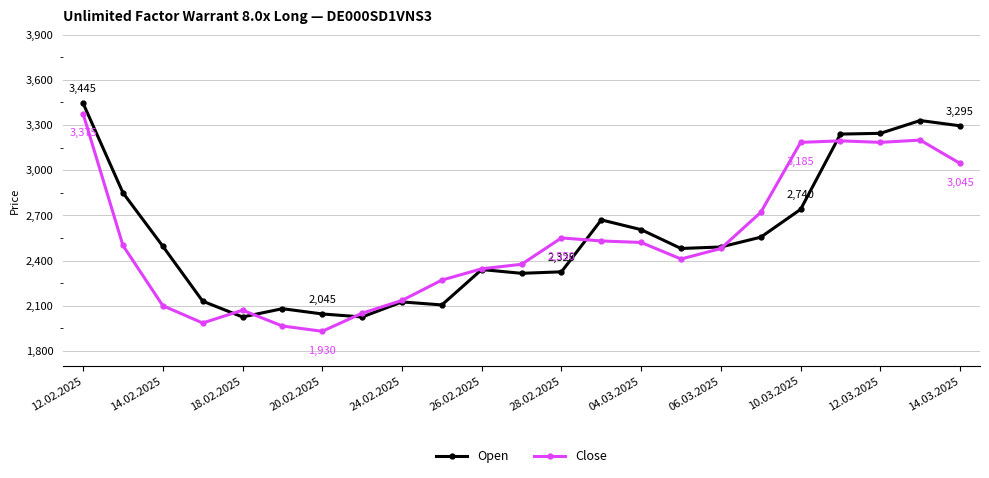

What is the value of the Open point at the 20th from the left?

3240